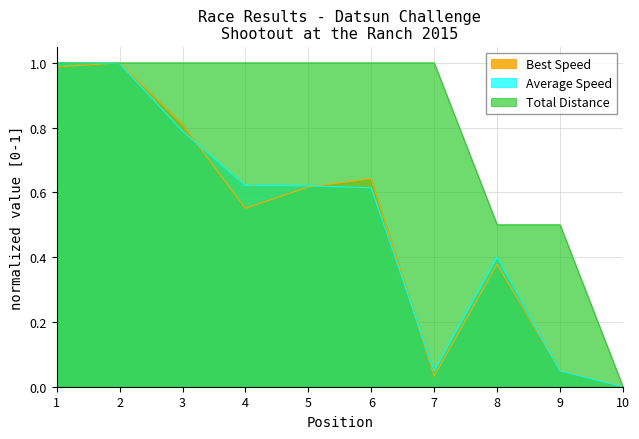

Which series has the largest total across all categories?

Total Distance